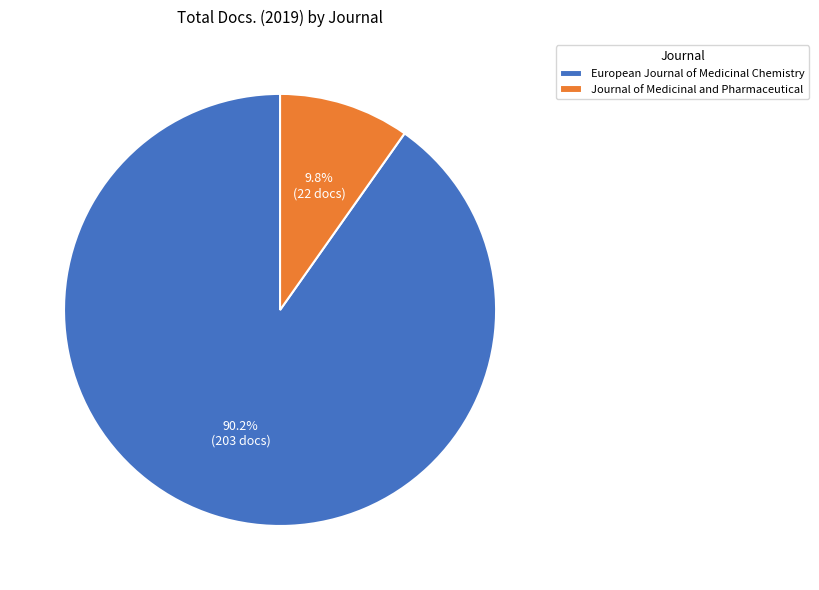

To the nearest percent, what is the combined percentage of European Journal of Medicinal Chemistry and Journal of Medicinal and Pharmaceutical?

100%